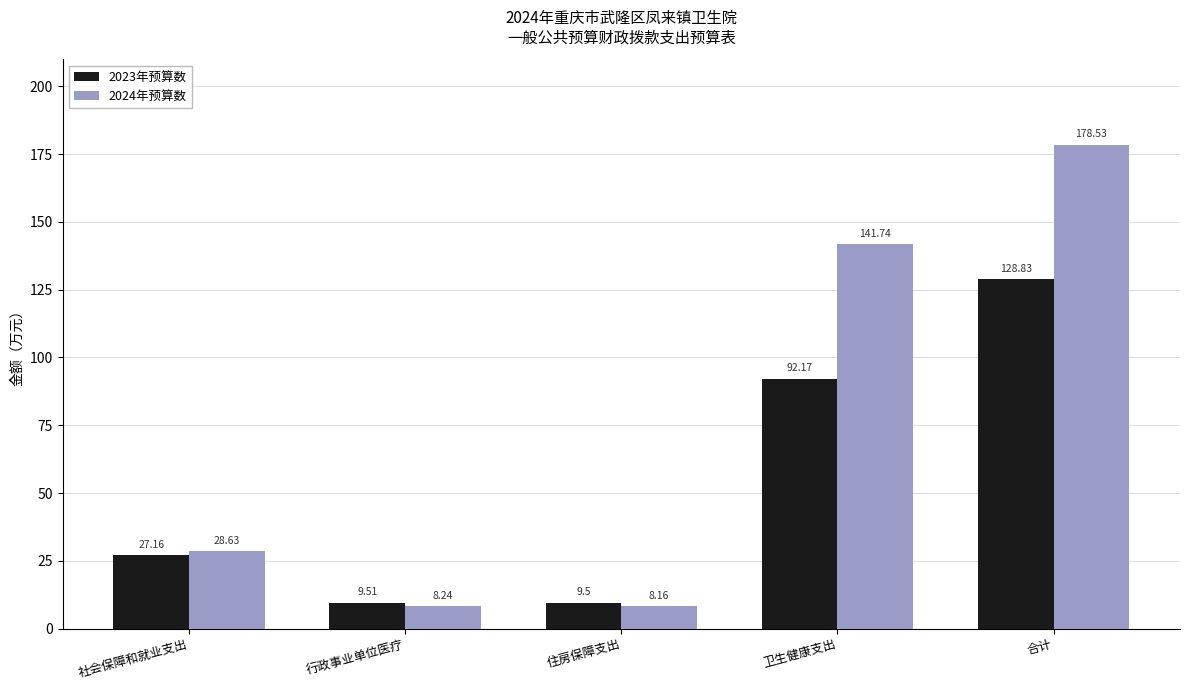

How many groups of bars are there?

5